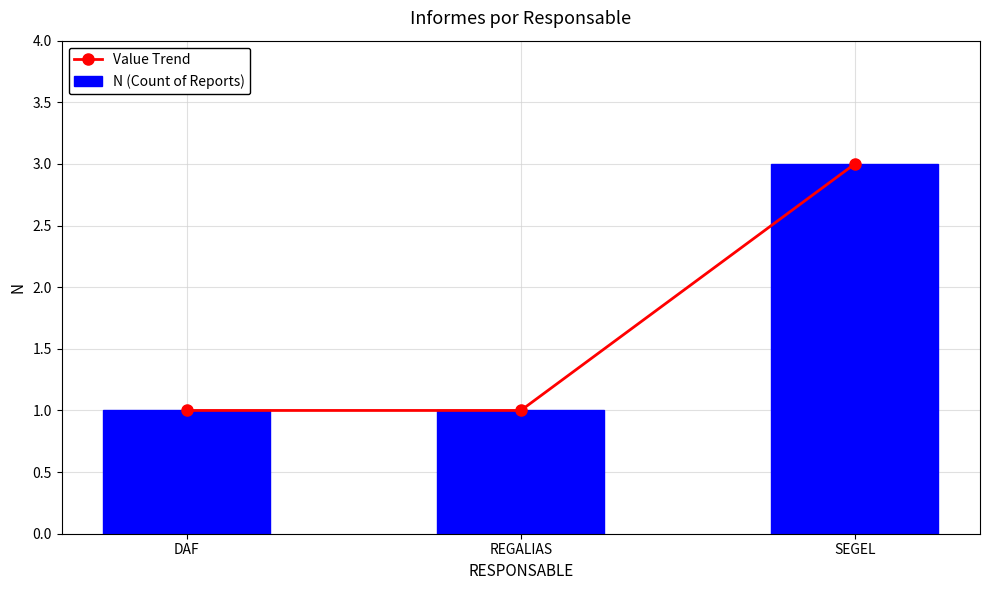

List the labels in order of N (Count of Reports) value, smallest first.

DAF, REGALIAS, SEGEL